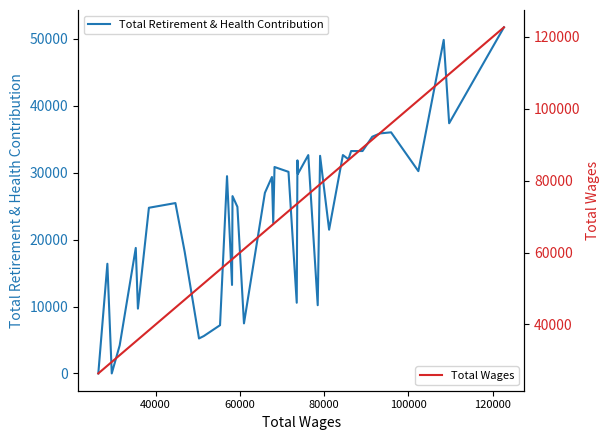

What is the highest value of the Total Retirement & Health Contribution series?

51748